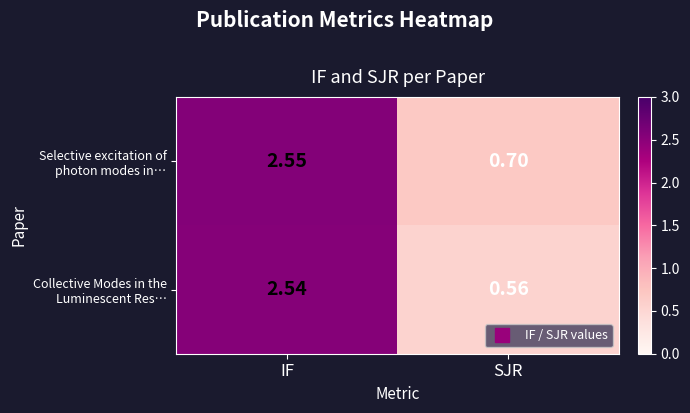

At which category does the chart reach its minimum across all series?

SJR